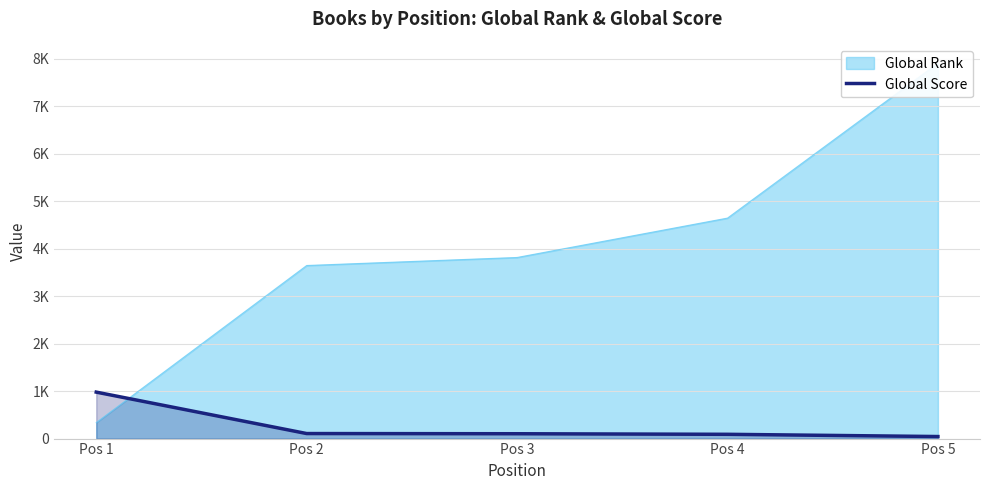

The chart shows a value of 159 at Pos 2. True or false?

False